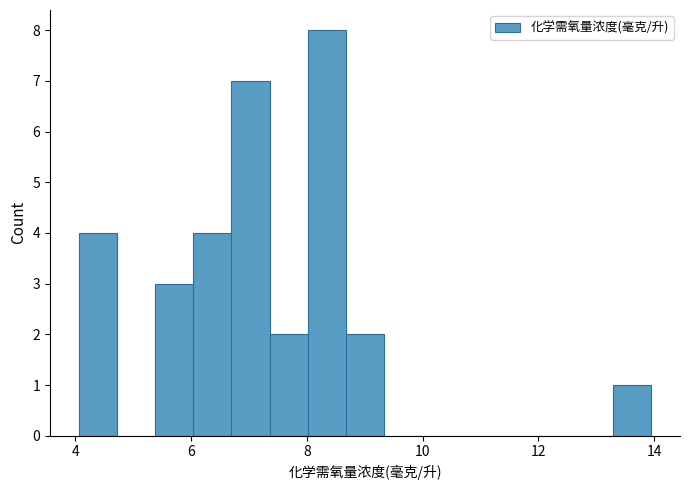

Read against the x-axis, roughly where is the centre of the tallest bar?

8.4